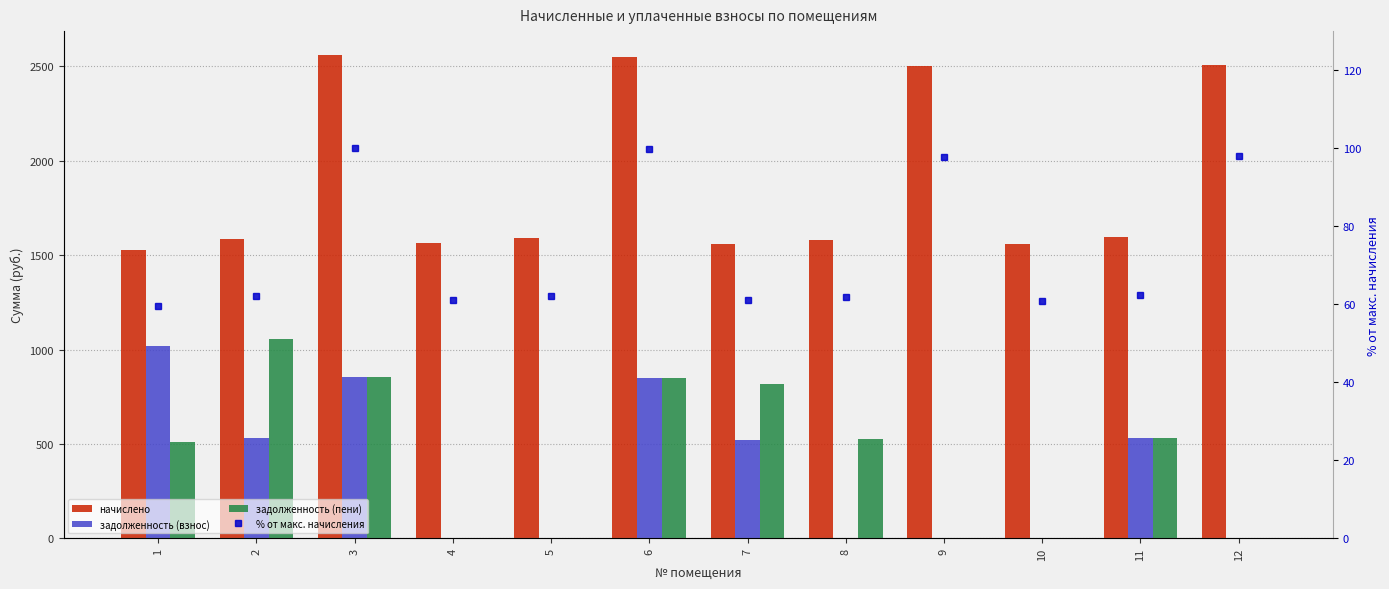

Reading right to left, what are all the values shown in this chart?

начислено: 2507.6	1598.4	1558.0	2500.2	1580.0	1561.7	2551.5	1591.0	1565.4	2558.9	1587.4	1525.0
задолженность (взнос): 0.0	532.8	0.0	0.0	0.0	520.7	850.5	0.0	0.0	853.0	529.1	1016.7
задолженность (пени): 0.0	532.8	0.0	0.0	526.7	816.8	850.5	0.0	0.0	853.0	1058.3	508.4
% от макс. начисления: 98.0	62.5	60.9	97.7	61.7	61.0	99.7	62.2	61.2	100.0	62.0	59.6